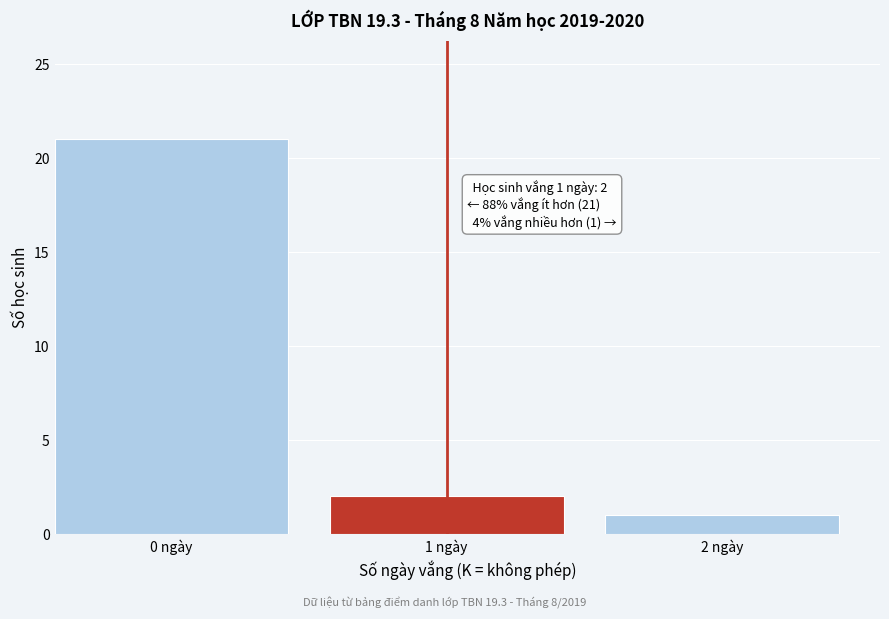

Reading left to right, what are all the values shown in this chart?

0 ngày=21	1 ngày=2	2 ngày=1